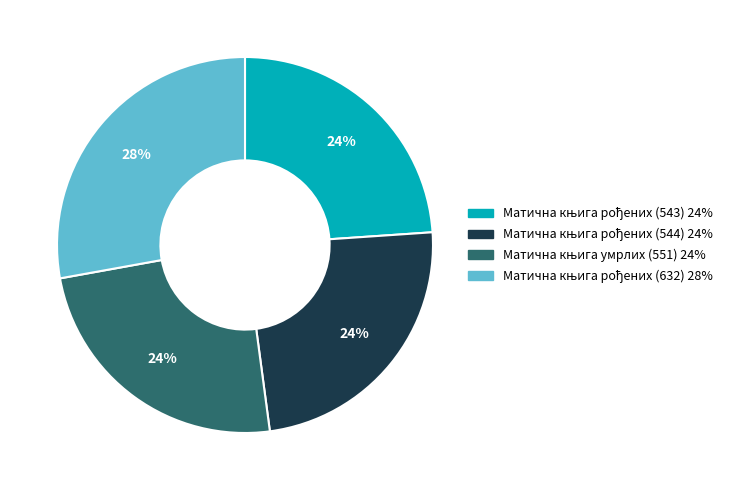

Is there any slice that represents more than half of the pie?

No